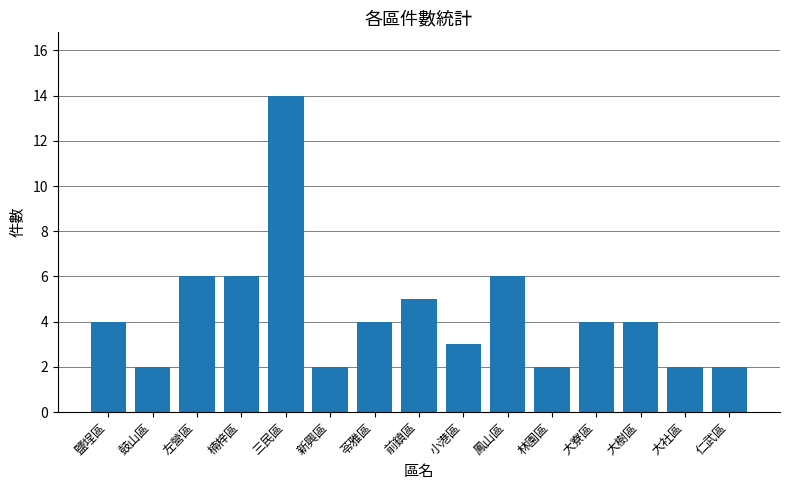

What is the difference between the values at 大社區 and 苓雅區?

2